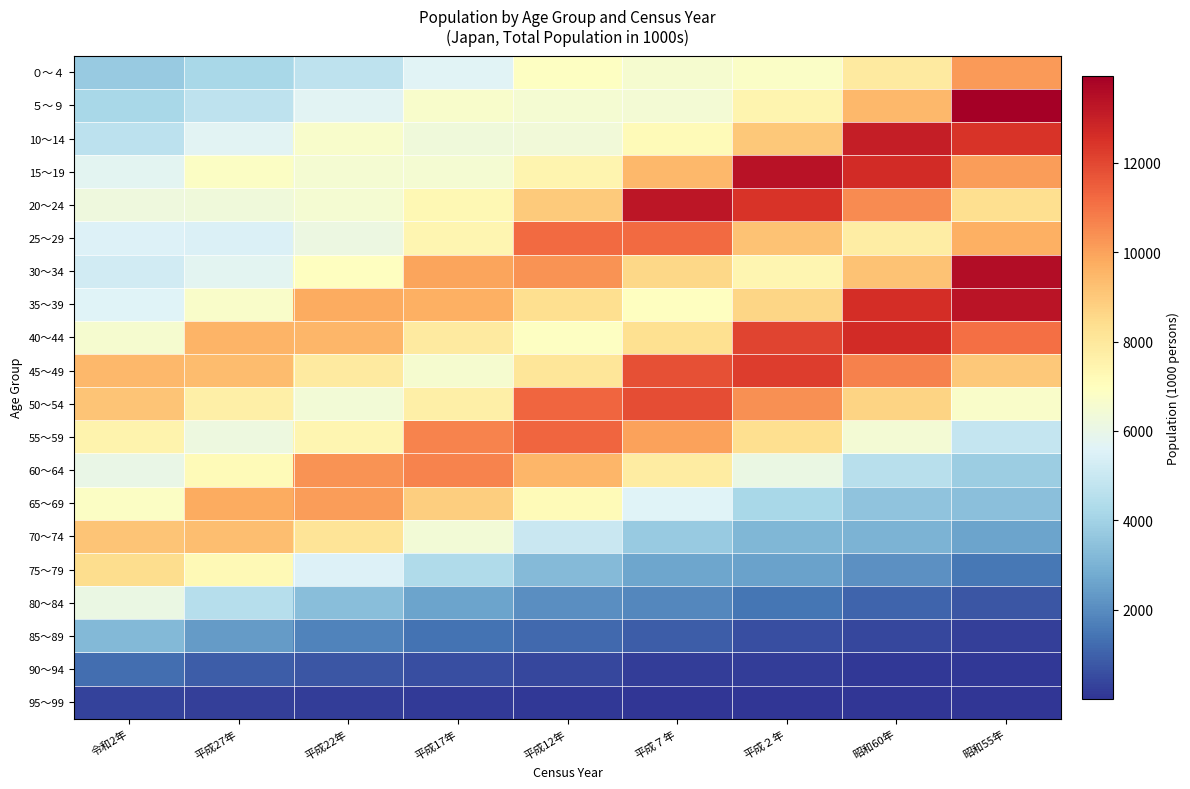

Reading left to right, what are all the values shown in this chart?

０～４: 令和2年=3736	平成27年=4162	平成22年=4737	平成17年=5637	平成12年=6883	平成７年=6562	平成２年=6800	昭和60年=7854	昭和55年=10180
５～９: 令和2年=4167	平成27年=4697	平成22年=5687	平成17年=6678	平成12年=6519	平成７年=6456	平成２年=7457	昭和60年=9436	昭和55年=13952
10～14: 令和2年=4643	平成27年=5697	平成22年=6682	平成17年=6300	平成12年=6354	平成７年=7181	平成２年=9017	昭和60年=13066	昭和55年=12471
15～19: 令和2年=5741	平成27年=6827	平成22年=6537	平成17年=6505	平成12年=7423	平成７年=9434	平成２年=13389	昭和60年=12651	昭和55年=10098
20～24: 令和2年=6265	平成27年=6323	平成22年=6511	平成17年=7274	平成12年=8970	平成７年=13277	平成２年=12465	昭和60年=10496	昭和55年=8349
25～29: 令和2年=5535	平成27年=5462	平成22年=6125	平成17年=7390	平成12年=11179	平成７年=11215	平成２年=9205	昭和60年=7743	昭和55年=9677
30～34: 令和2年=5235	平成27年=5768	平成22年=6971	平成17年=9946	平成12年=10355	平成７年=8581	平成２年=7383	昭和60年=9184	昭和55年=13569
35～39: 令和2年=5599	平成27年=6720	平成22年=9776	平成17年=9661	平成12年=8347	平成７年=6959	平成２年=8652	昭和60年=12628	昭和55年=13344
40～44: 令和2年=6548	平成27年=9585	平成22年=9539	平成17年=7882	平成12年=6887	平成７年=8309	平成２年=12059	昭和60年=12646	昭和55年=11114
45～49: 令和2年=9456	平成27年=9338	平成22年=7875	平成17年=6547	平成12年=8080	平成７年=11784	平成２年=12263	昭和60年=10715	昭和55年=9028
50～54: 令和2年=9109	平成27年=7635	平成22年=6402	平成17年=7657	平成12年=11287	平成７年=11838	平成２年=10385	昭和60年=8705	昭和55年=6741
55～59: 令和2年=7498	平成27年=6176	平成22年=7409	平成17年=10679	平成12年=11291	平成７年=9990	平成２年=8355	昭和60年=6444	昭和55年=4884
60～64: 令和2年=6004	平成27年=7157	平成22年=10343	平成17年=10679	平成12年=9494	平成７年=7841	平成２年=6061	昭和60年=4577	昭和55年=3840
65～69: 令和2年=6833	平成27年=9786	平成22年=10105	平成17年=8837	平成12年=7180	平成７年=5572	平成２年=4182	昭和60年=3526	昭和55年=3386
70～74: 令和2年=9116	平成27年=9310	平成22年=8168	平成17年=6426	平成12年=5005	平成７年=3735	平成２年=3159	昭和60年=3052	昭和55年=2592
75～79: 令和2年=8410	平成27年=7202	平成22年=5511	平成17年=4322	平成12年=3266	平成７年=2673	平成２年=2550	昭和60年=2081	昭和55年=1512
80～84: 令和2年=6099	平成27年=4498	平成22年=3377	平成17年=2584	平成12年=2061	平成７年=1875	平成２年=1452	昭和60年=1059	昭和55年=738
85～89: 令和2年=3175	平成27年=2358	平成22年=1772	平成17年=1396	平成12年=1199	平成７年=882	平成２年=559	昭和60年=418	昭和55年=273
90～94: 令和2年=1271	平成27年=906	平成22年=745	平成17年=601	平成12年=413	平成７年=211	平成２年=180	昭和60年=93	昭和55年=67
95～99: 令和2年=320	平成27年=228	平成22年=195	平成17年=162	平成12年=81	平成７年=44	平成２年=18	昭和60年=13	昭和55年=7